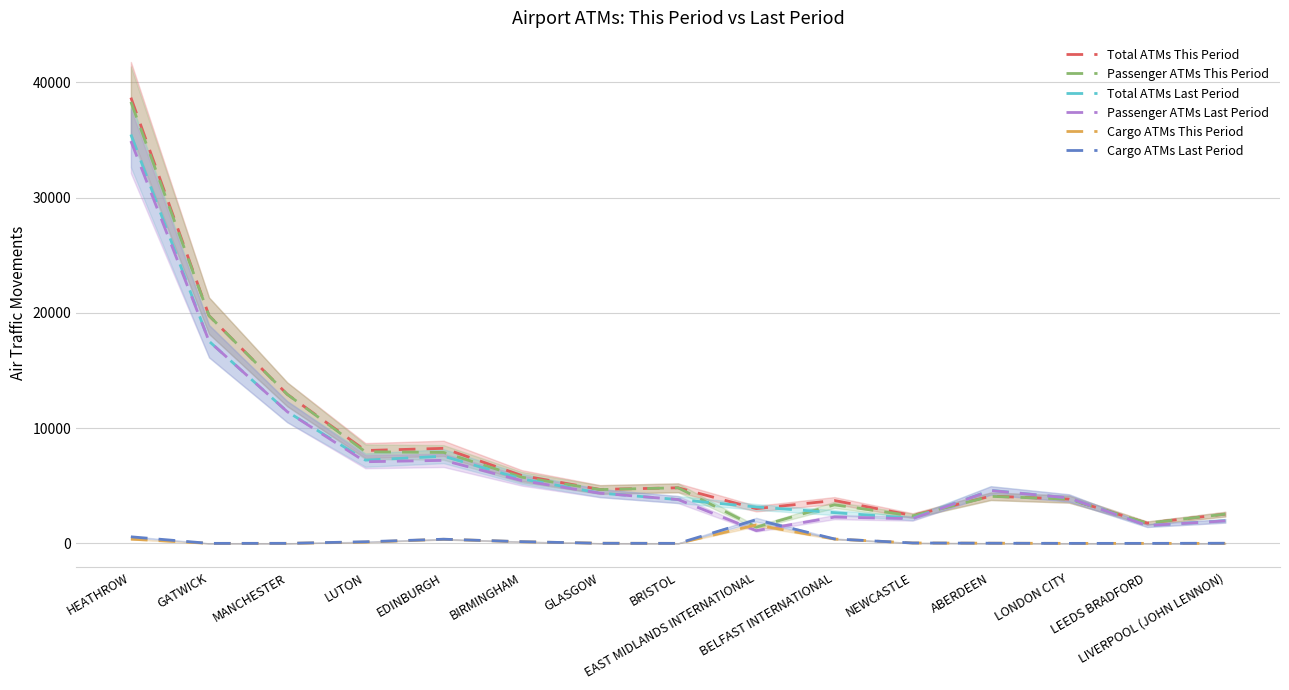

What is the label of the 12th point from the left?

ABERDEEN